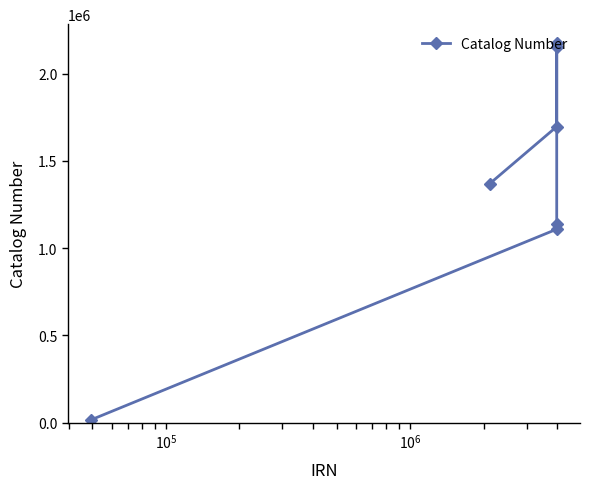

What is the maximum value shown in the chart?

2175557